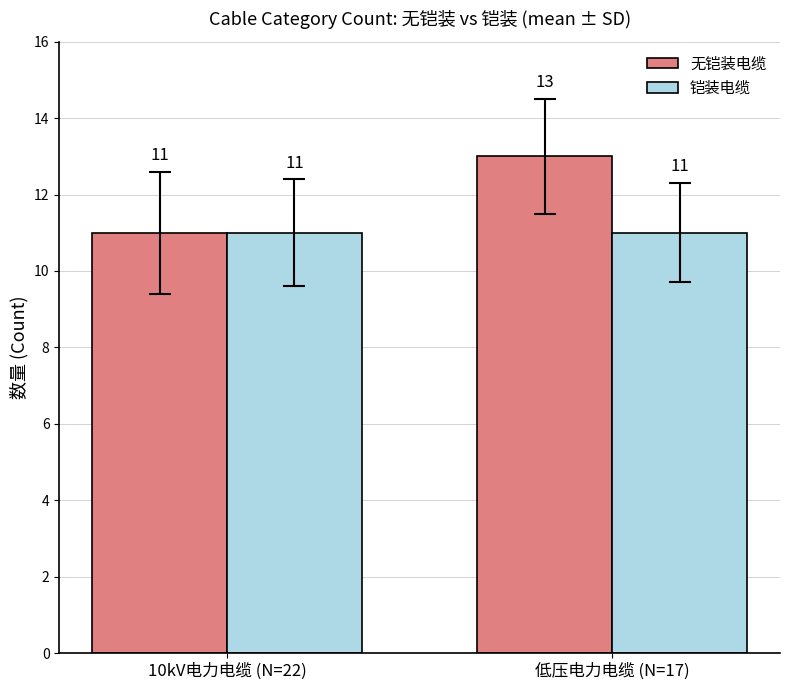

Rank the series by their maximum value, from lowest to highest.

铠装电缆, 无铠装电缆